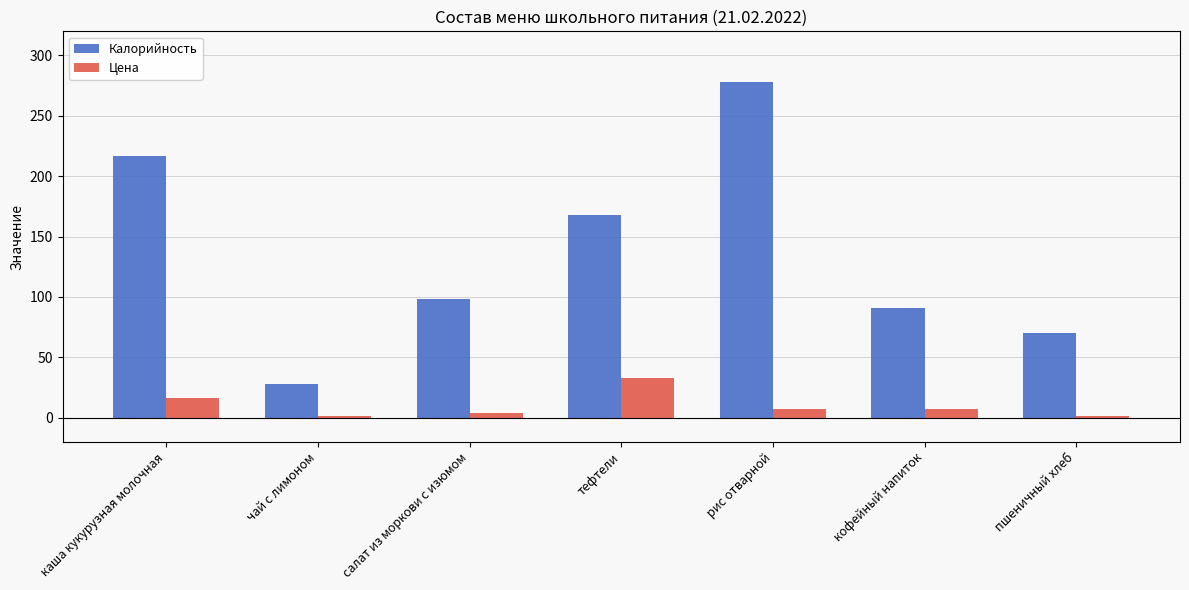

What is the label of the 1st bar from the right?

пшеничный хлеб